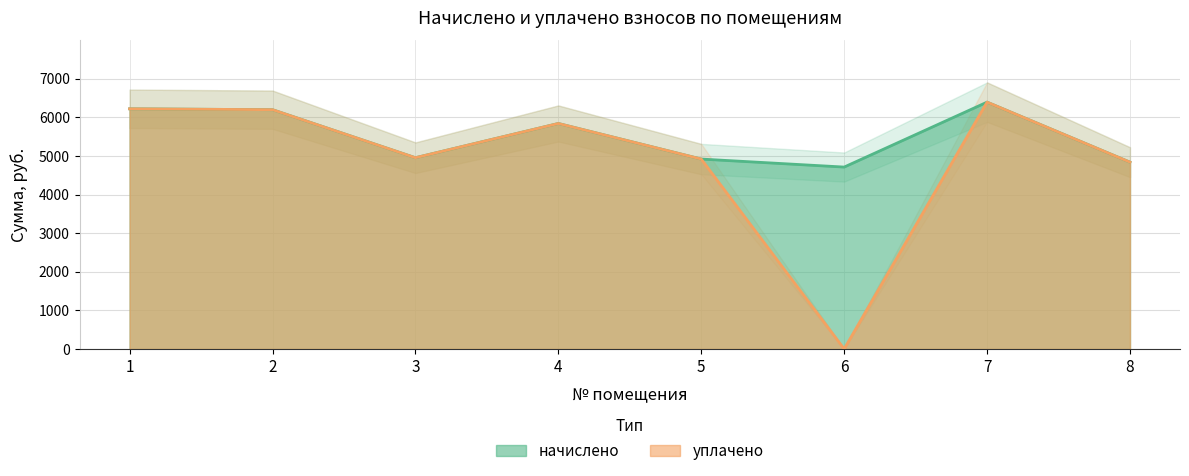

True or false: начислено has more than 2 interior local peaks.

False